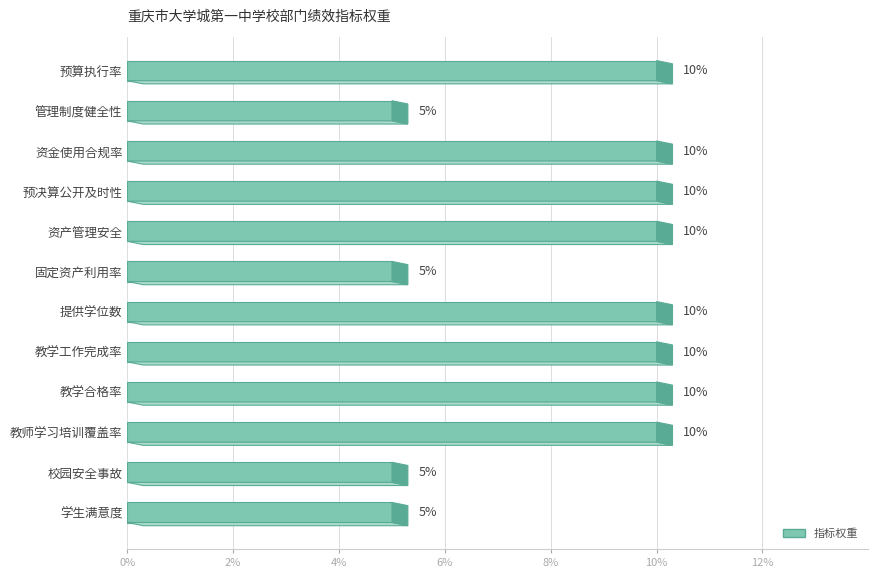

Read the value at 管理制度健全性.

5